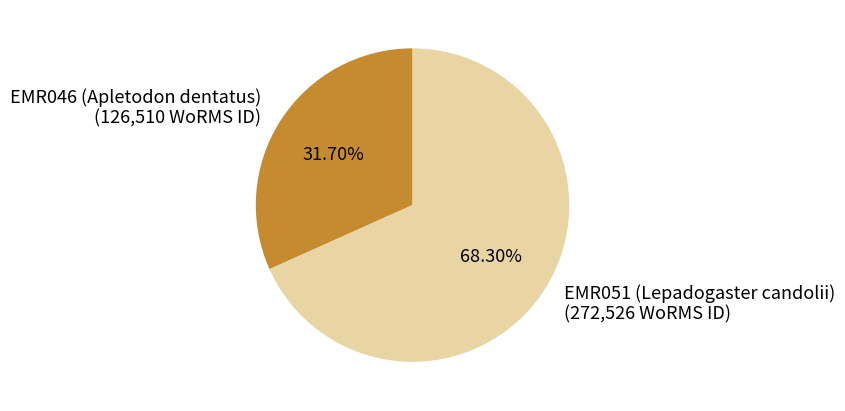

Which slice is the smallest?

EMR046 (Apletodon dentatus)